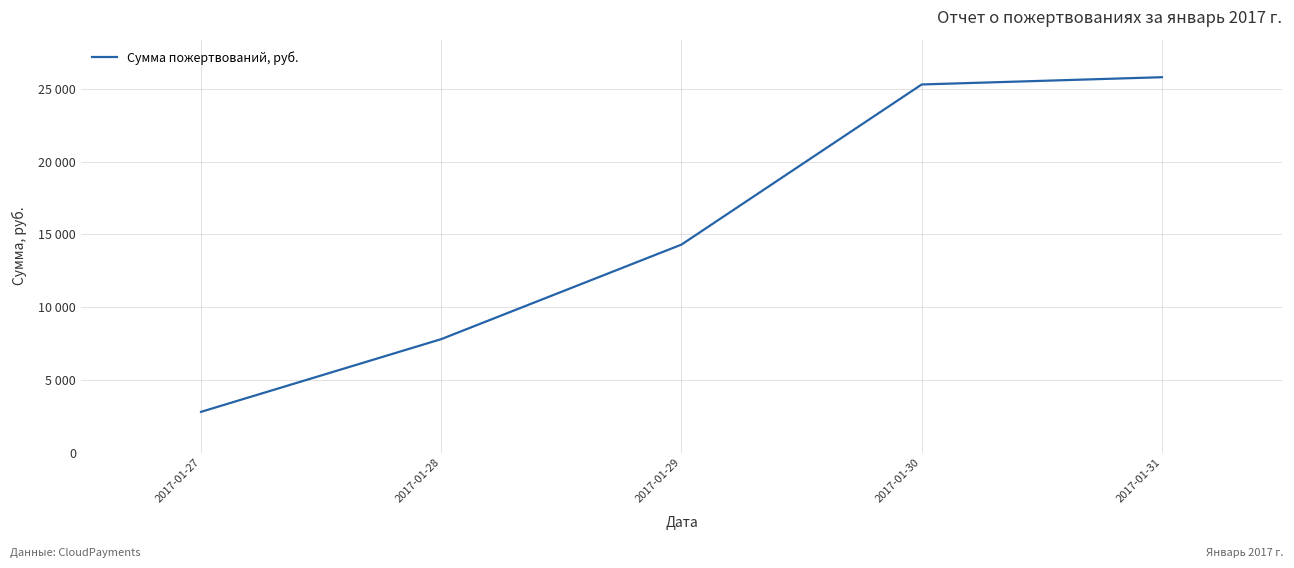

Reading left to right, transcribe all the data shown in this chart.

2017-01-27=2800	2017-01-28=7800	2017-01-29=14300	2017-01-30=25310	2017-01-31=25810